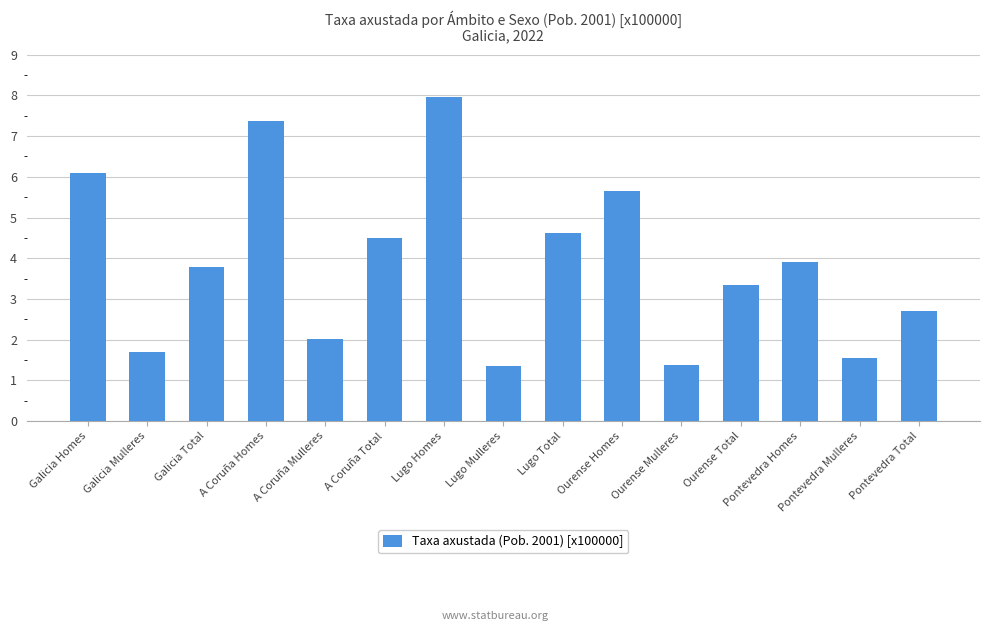

Which label corresponds to the largest value in the chart?

Lugo Homes